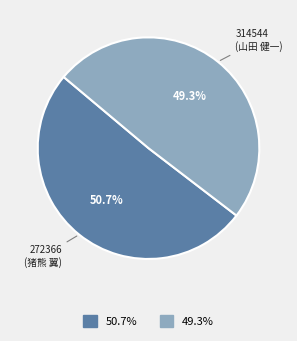

Does any single category account for the majority?

Yes